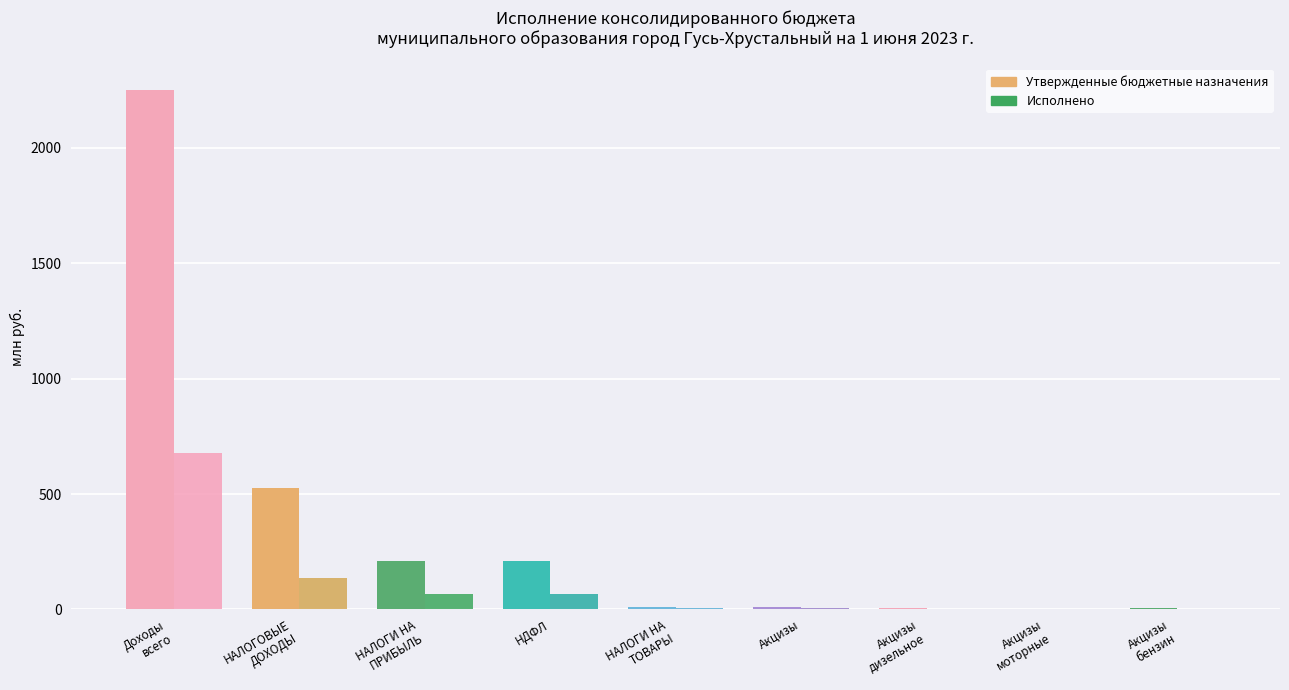

What is the difference between the second highest and minimum values in the Исполнено series?

137.8